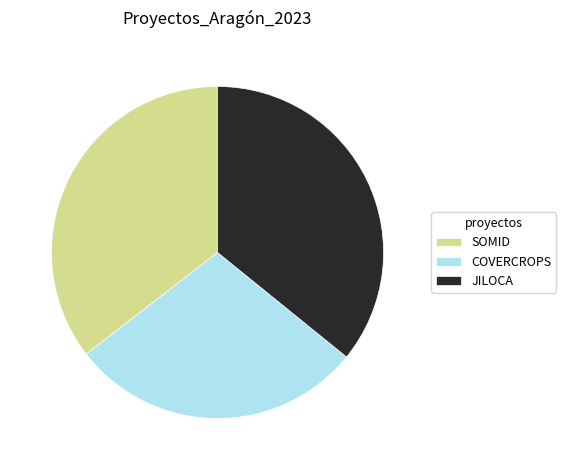

Approximately how many times larger is the value at SOMID compared to COVERCROPS?

1.2